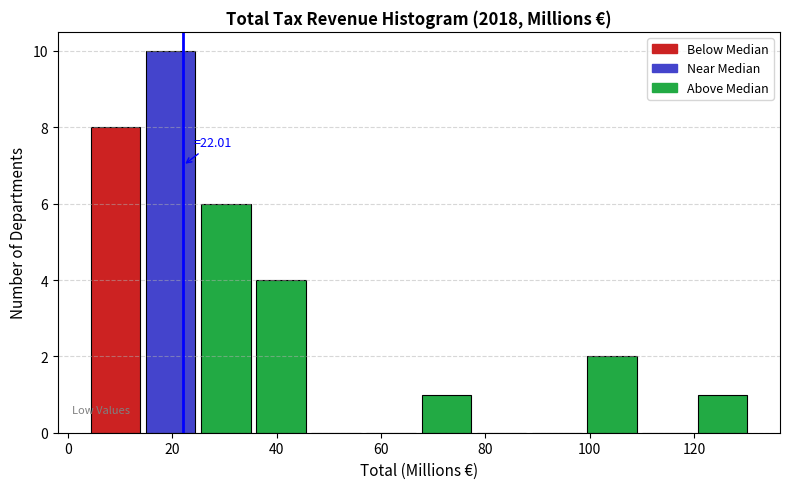

Over which range of the x-axis is the bar tallest?

14 to 24